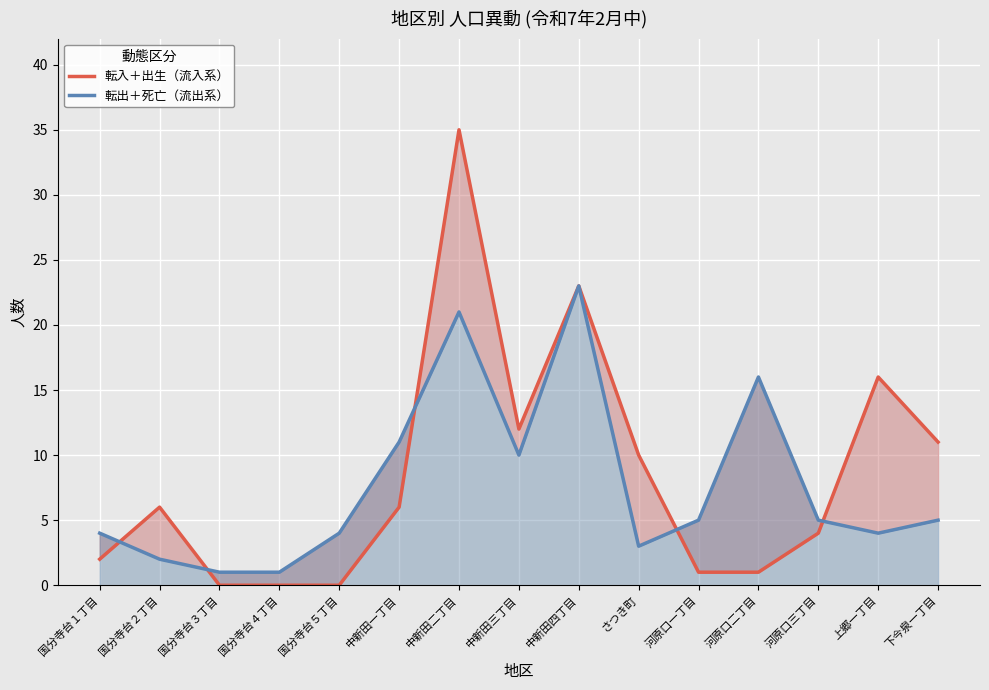

What position from the right is 河原口二丁目?

4